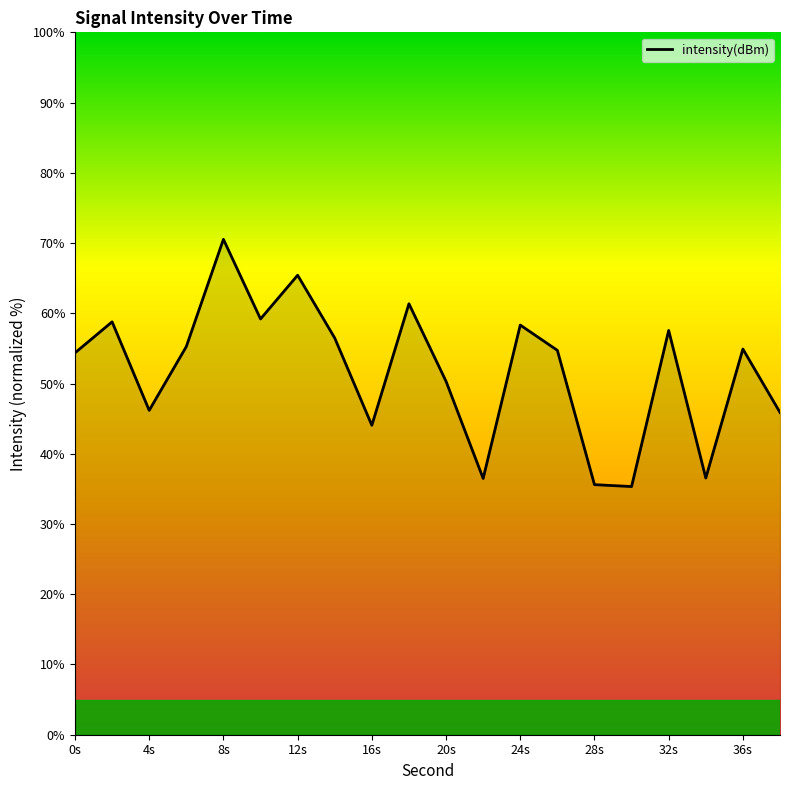

What is the difference between the maximum and minimum values?

35.2